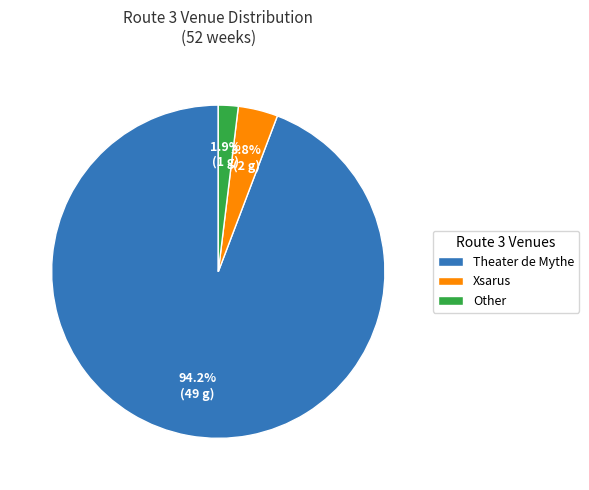

What is the largest slice in the pie chart?

Theater de Mythe